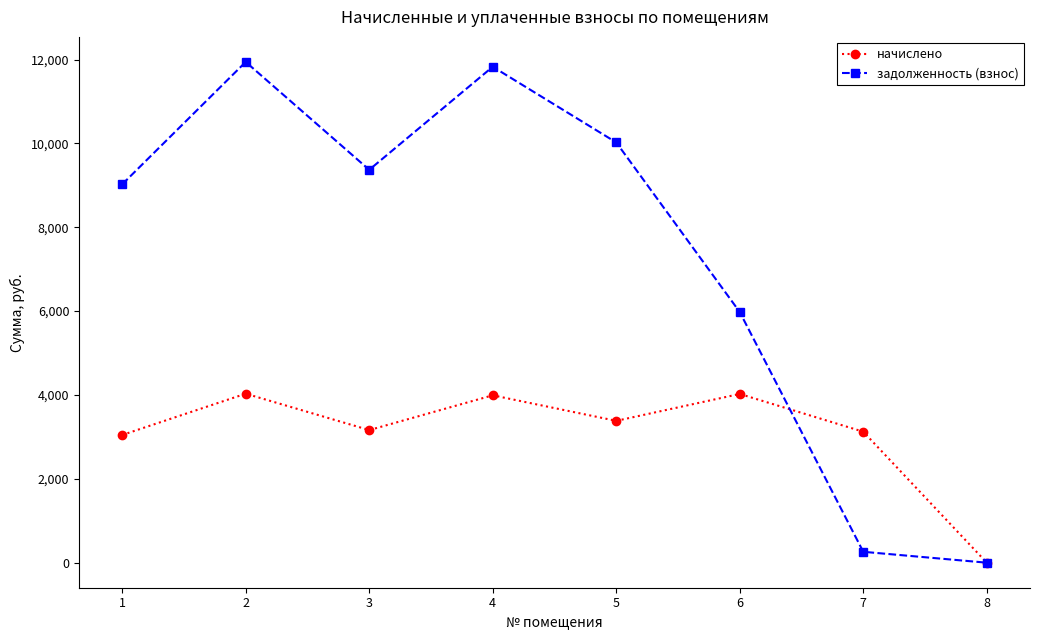

At how many categories does at least one series exceed 5668?

6